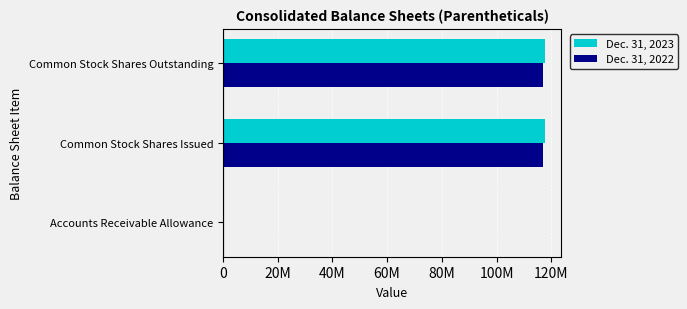

What are all the series names shown in the legend?

Dec. 31, 2023, Dec. 31, 2022